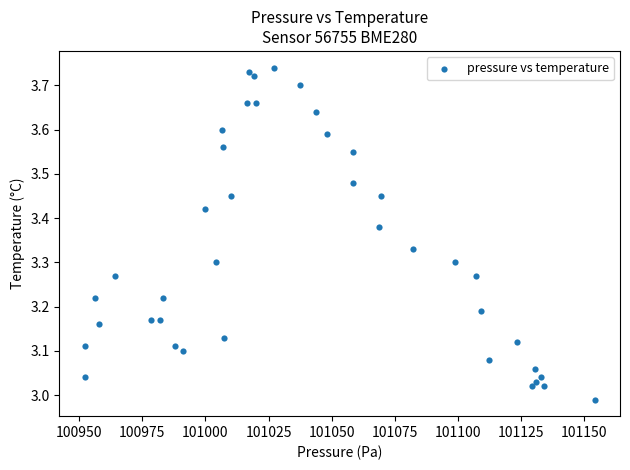

What is the range of X values (max minus min)?

202.0